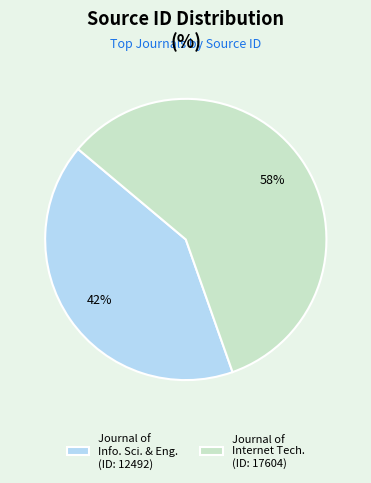

Is the sum of Journal of Internet Tech. (ID: 17604) and Journal of Info. Sci. & Eng. (ID: 12492) greater than half?

Yes